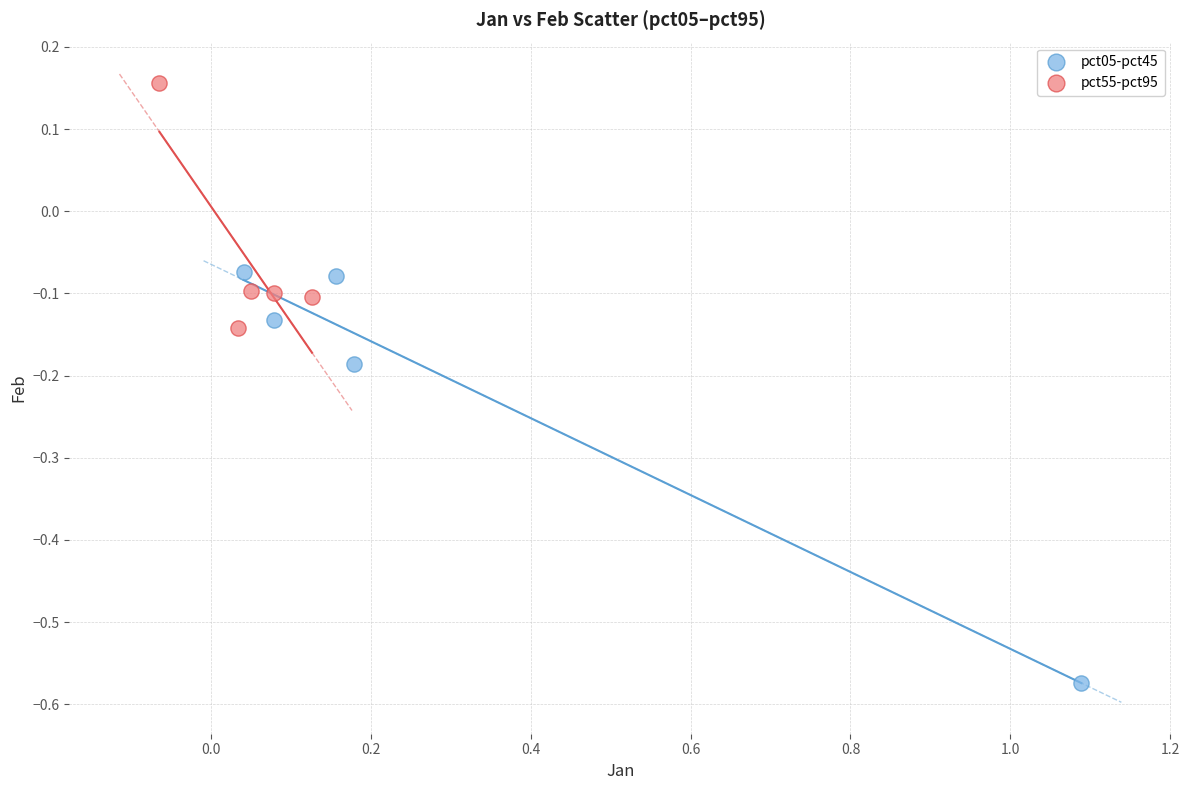

Which series contains the highest Y value?

pct55-pct95